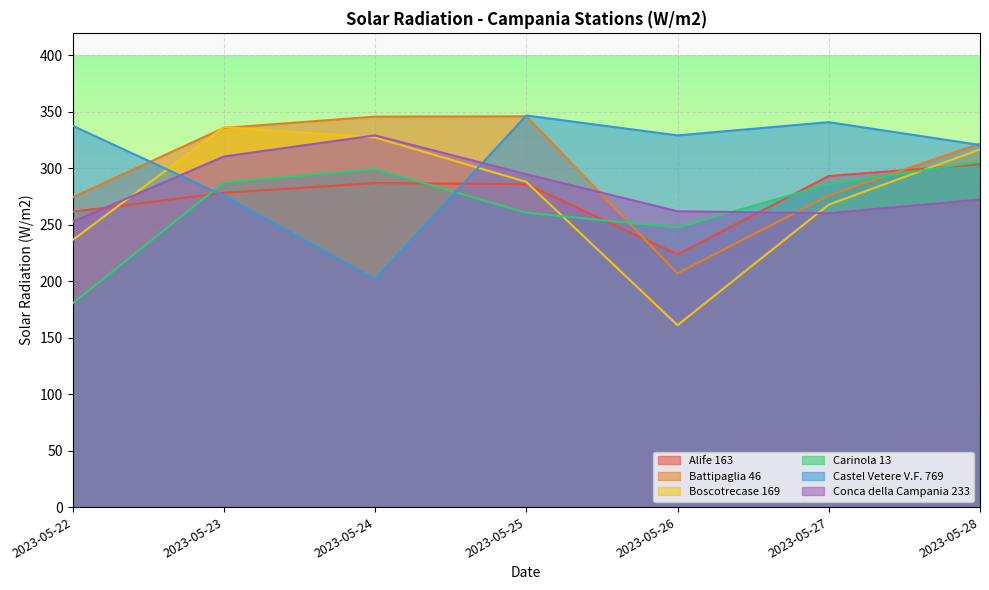

Is the value of Carinola 13 at 2023-05-28 greater than the value of Boscotrecase 169 at 2023-05-25?

Yes